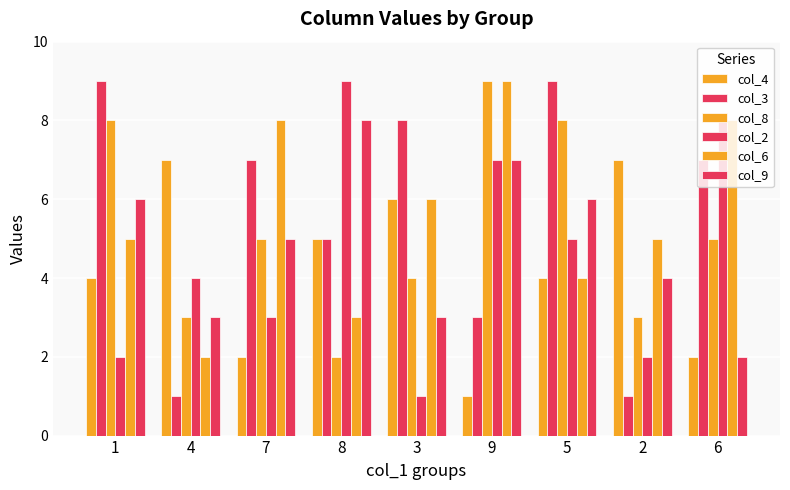

What value does the col_4 series have at 6?

2